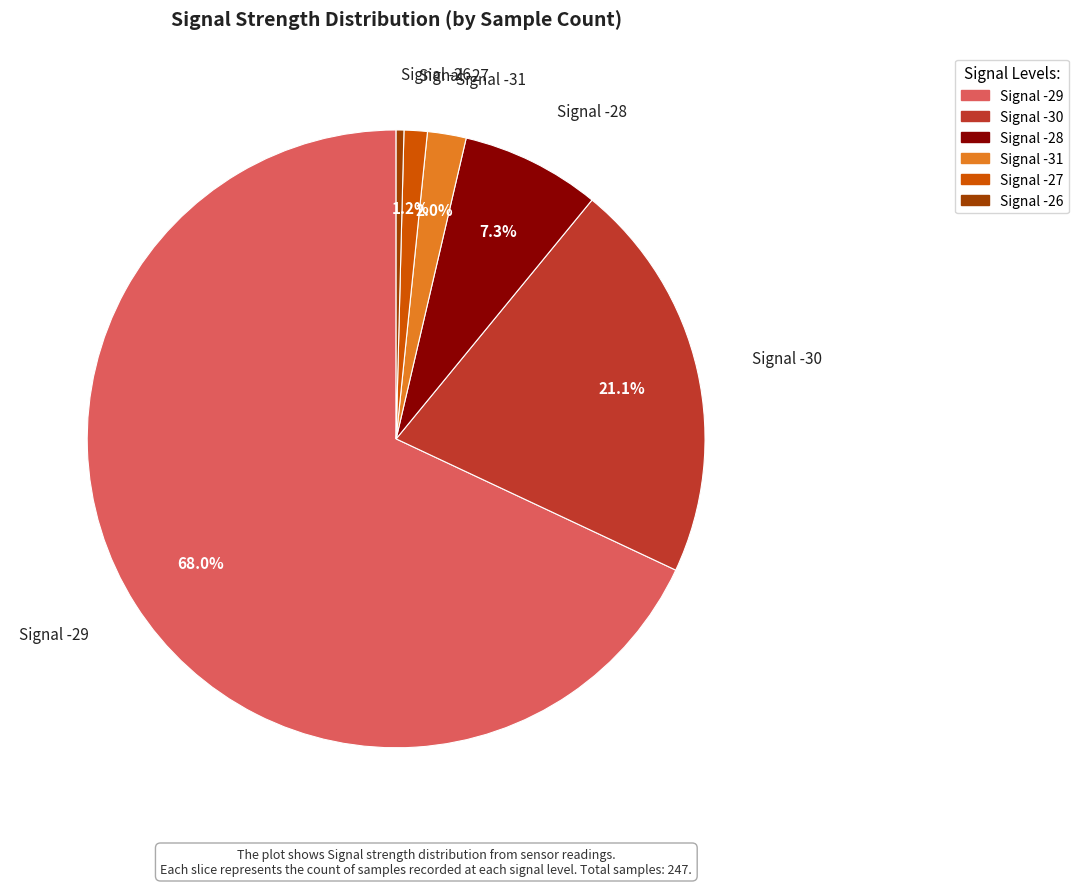

To the nearest percent, what portion does Signal -31 represent?

2%